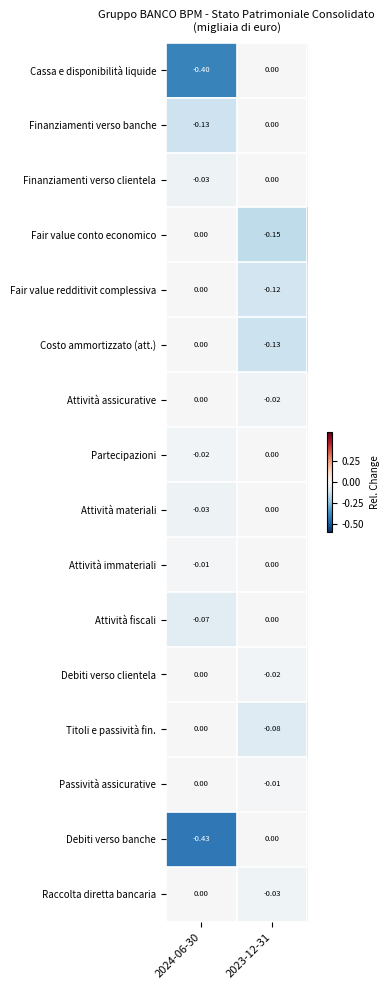

Which series has the widest spread of values?

Debiti verso banche